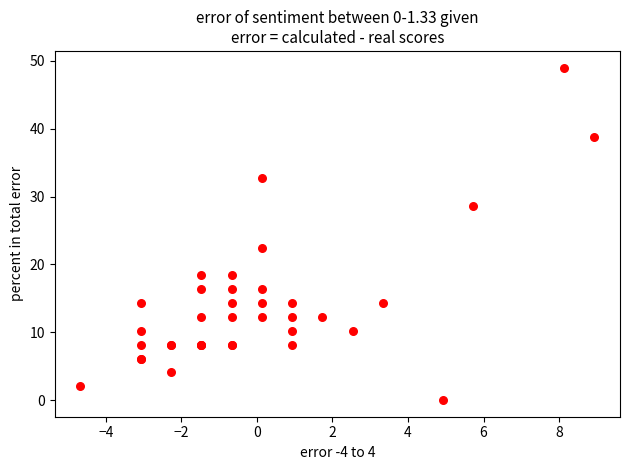

What Y value in the scatter plot is closest to 24?

22.5